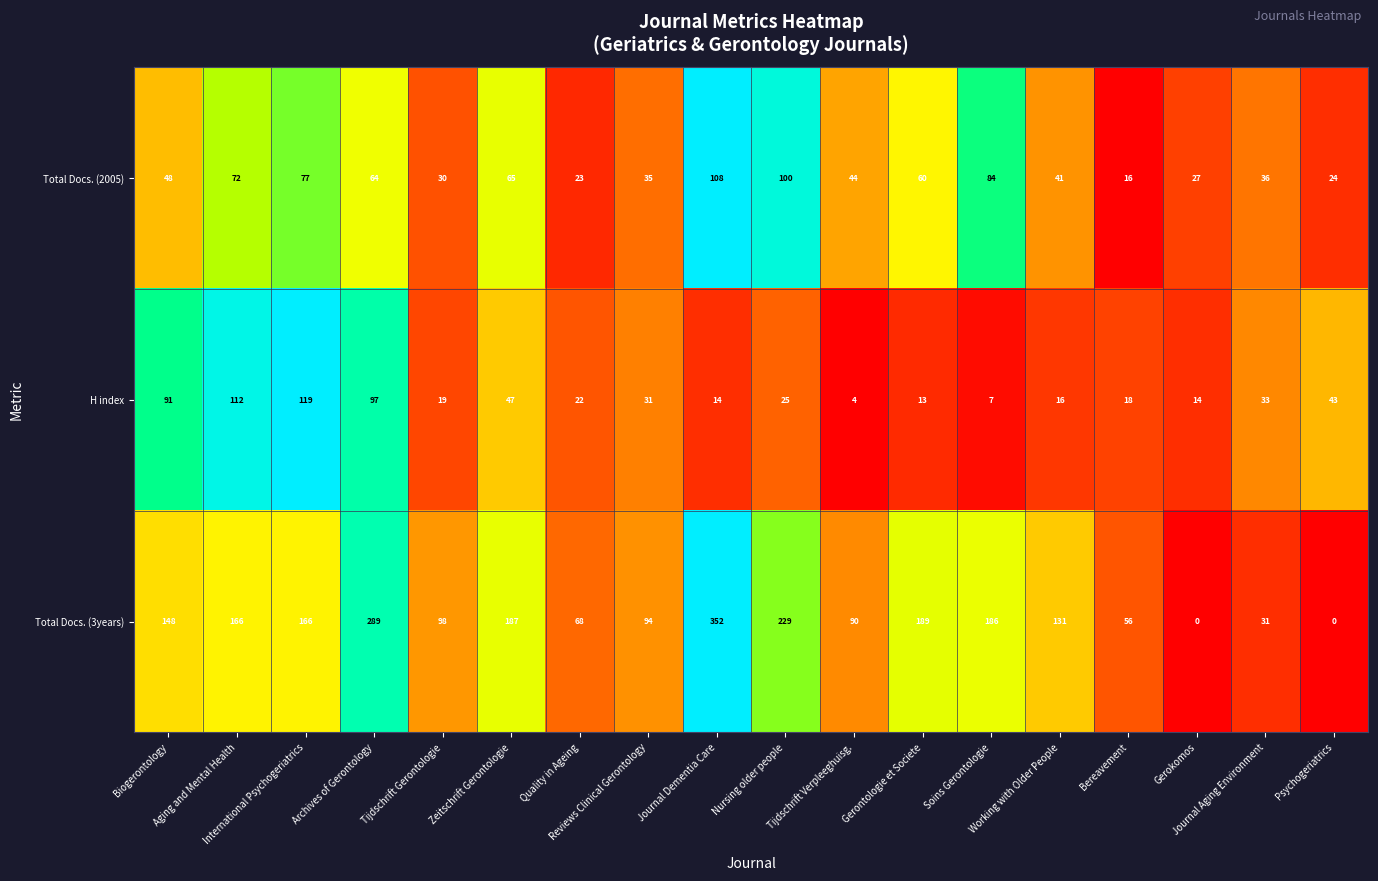

How many data points in H index are less than 25?

9